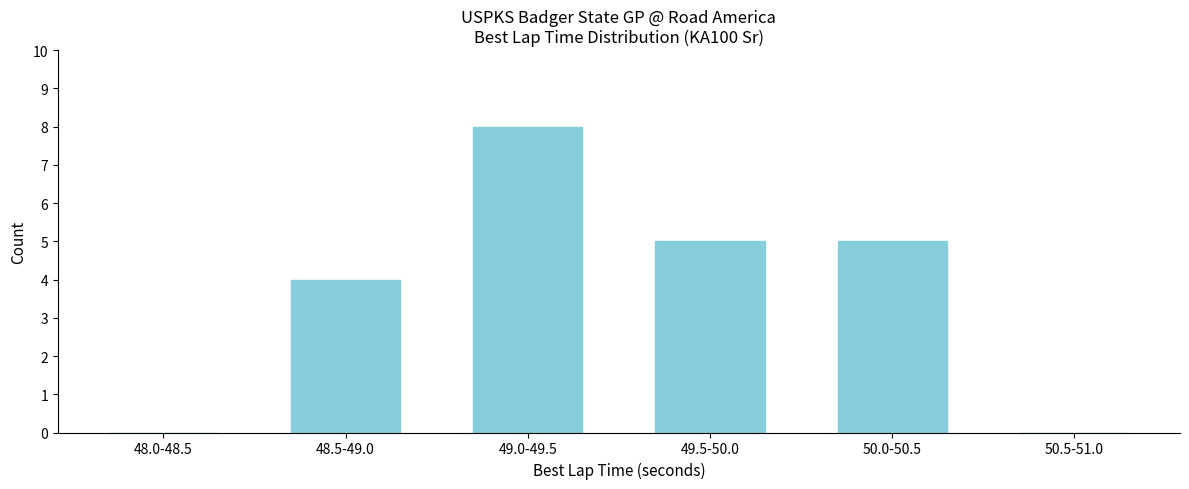

Reading left to right, list all the values displayed in this chart.

48.0-48.5=0	48.5-49.0=4	49.0-49.5=8	49.5-50.0=5	50.0-50.5=5	50.5-51.0=0